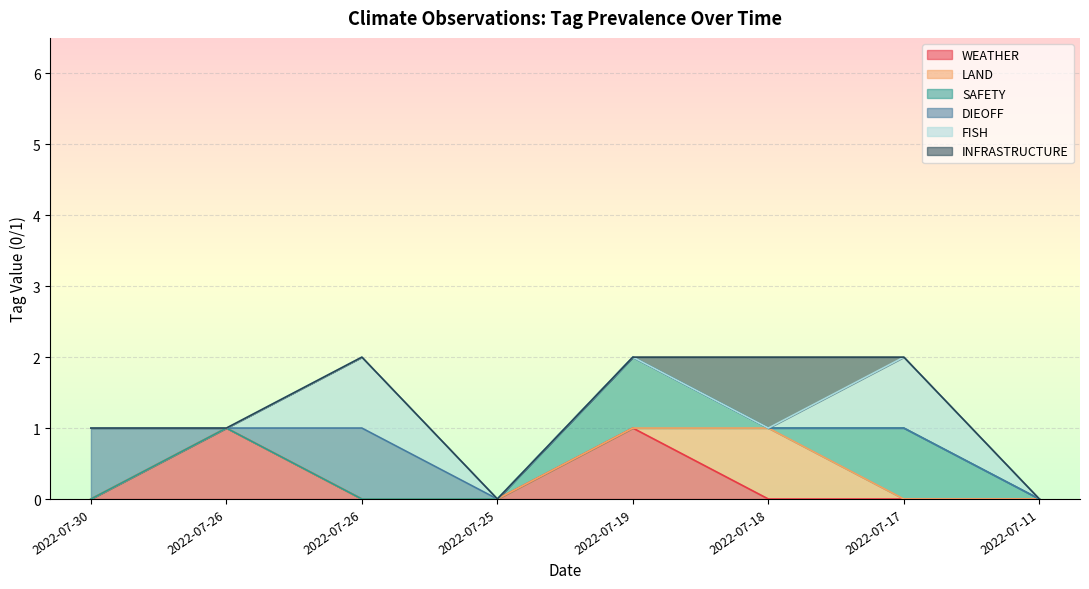

True or false: FISH has a value of 0 at 2022-07-19.

True